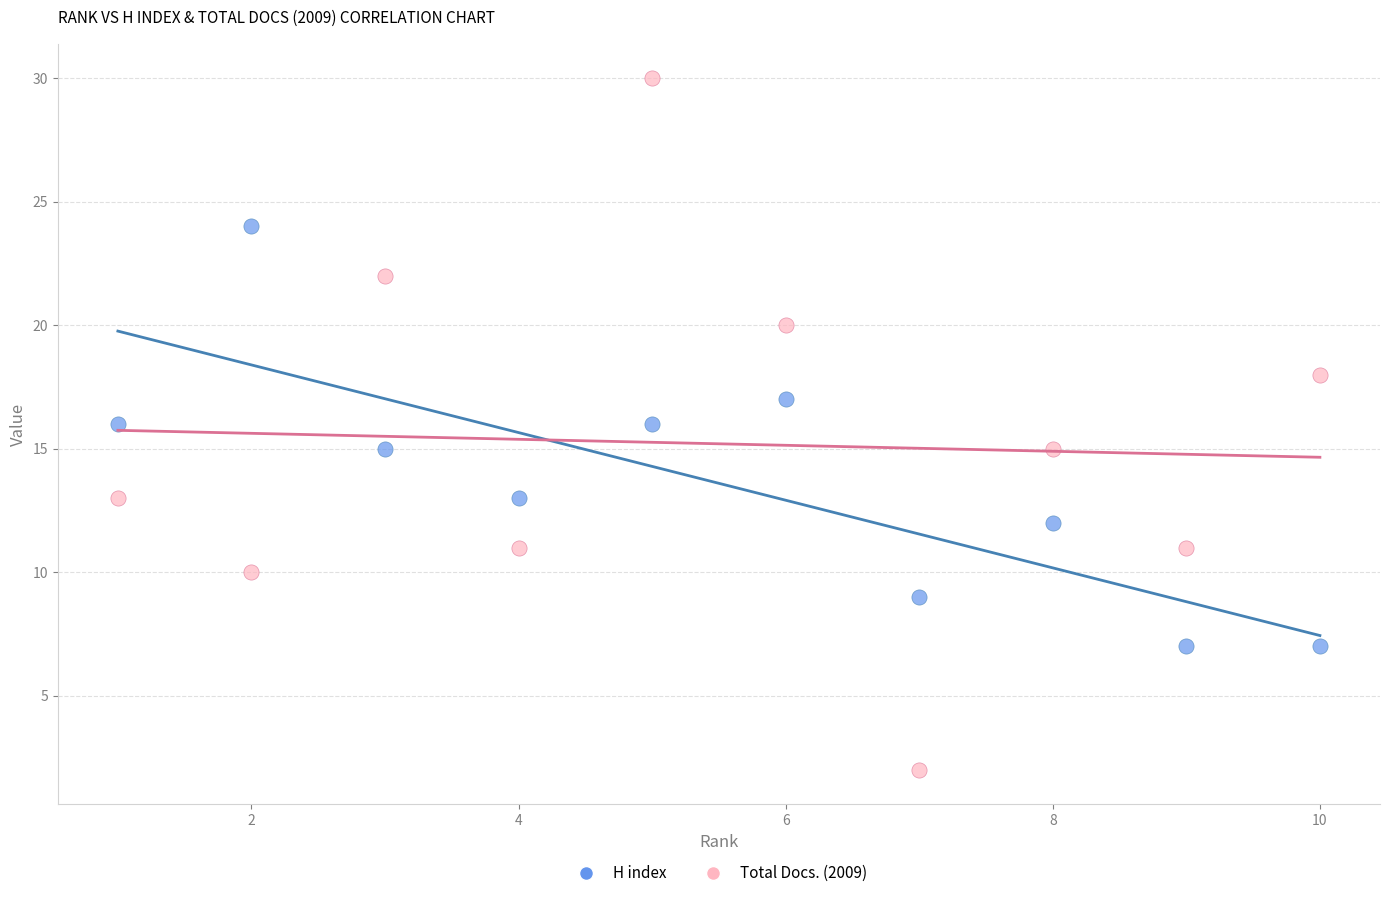

What are all the series names shown in the legend?

H index, Total Docs. (2009)